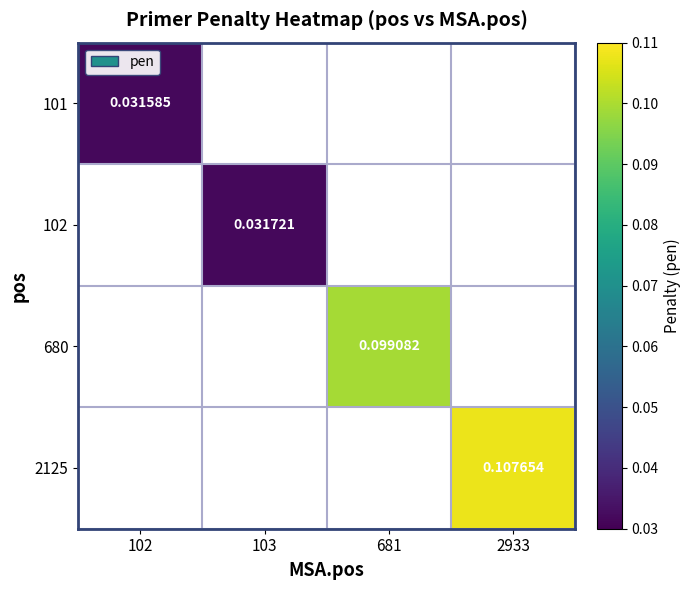

Where does the 680 series first go above 0?

681